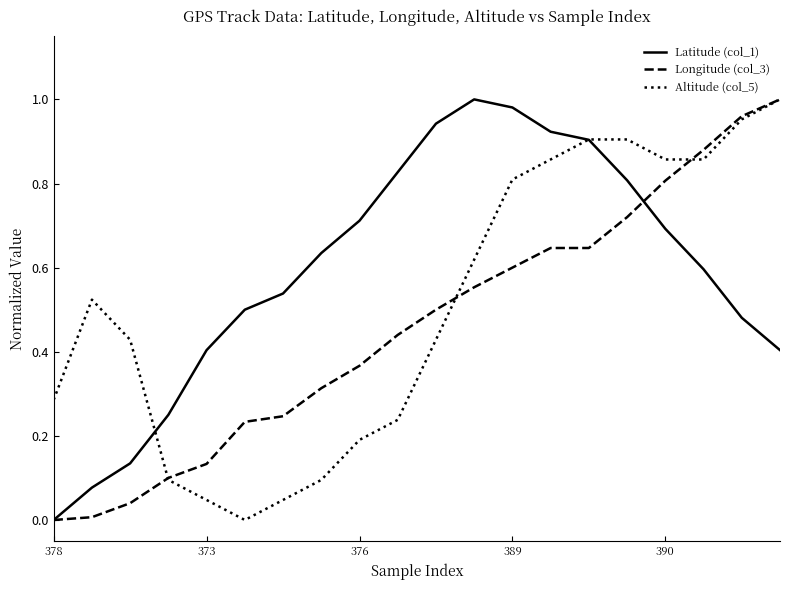

Which series has the largest total across all categories?

Latitude (col_1)